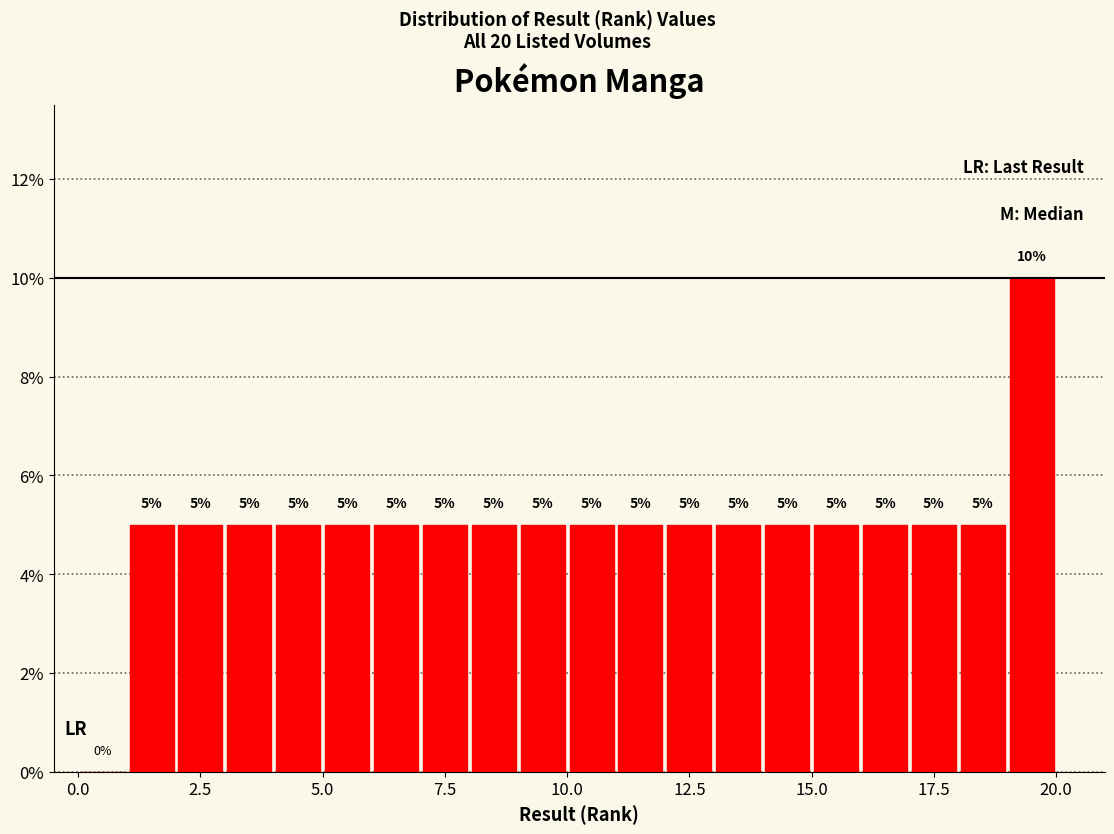

Read against the x-axis, roughly where is the centre of the tallest bar?

19.5